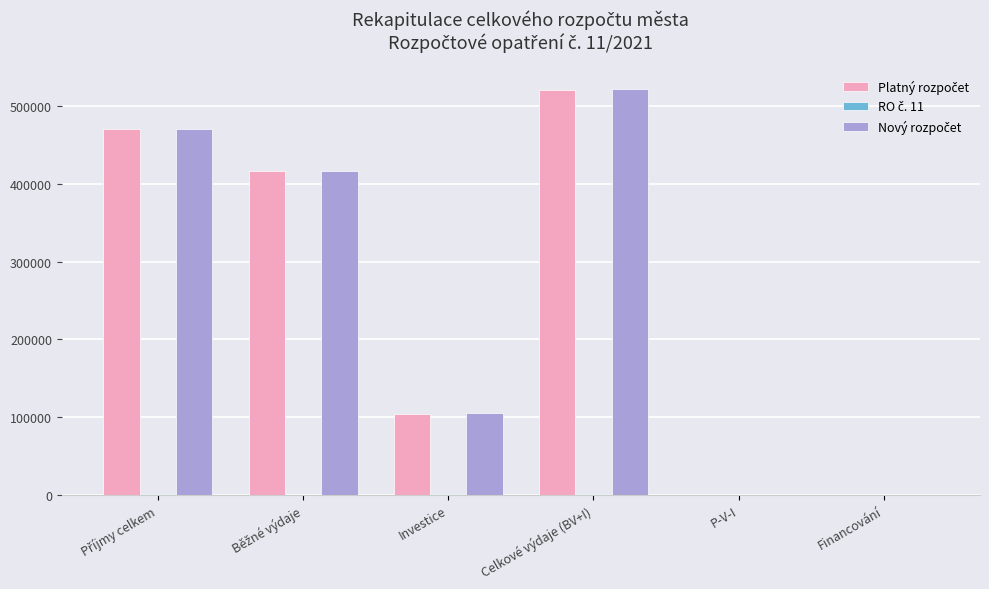

What is the greatest value displayed?

521655.3